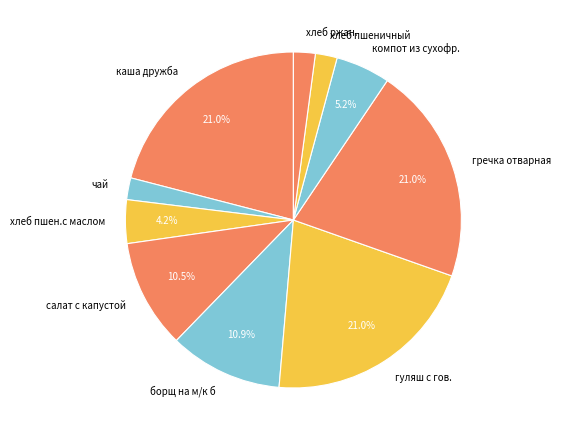

To the nearest percent, what is the difference between the largest and smallest slice percentages?

19%